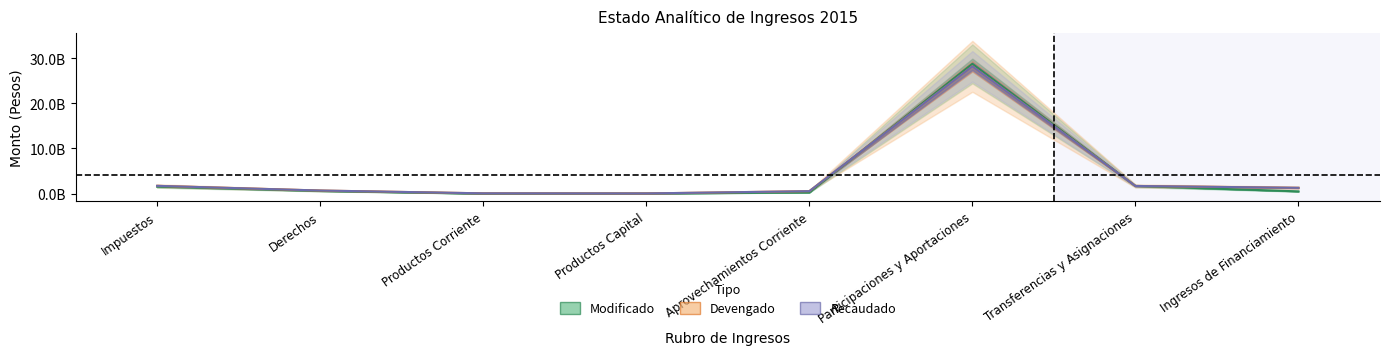

What is the difference between the maximum and second lowest values in the Modificado series?

28708331055.0